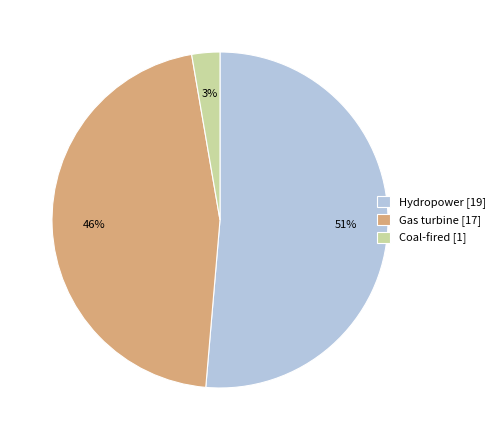

How many slices are in this pie chart?

3